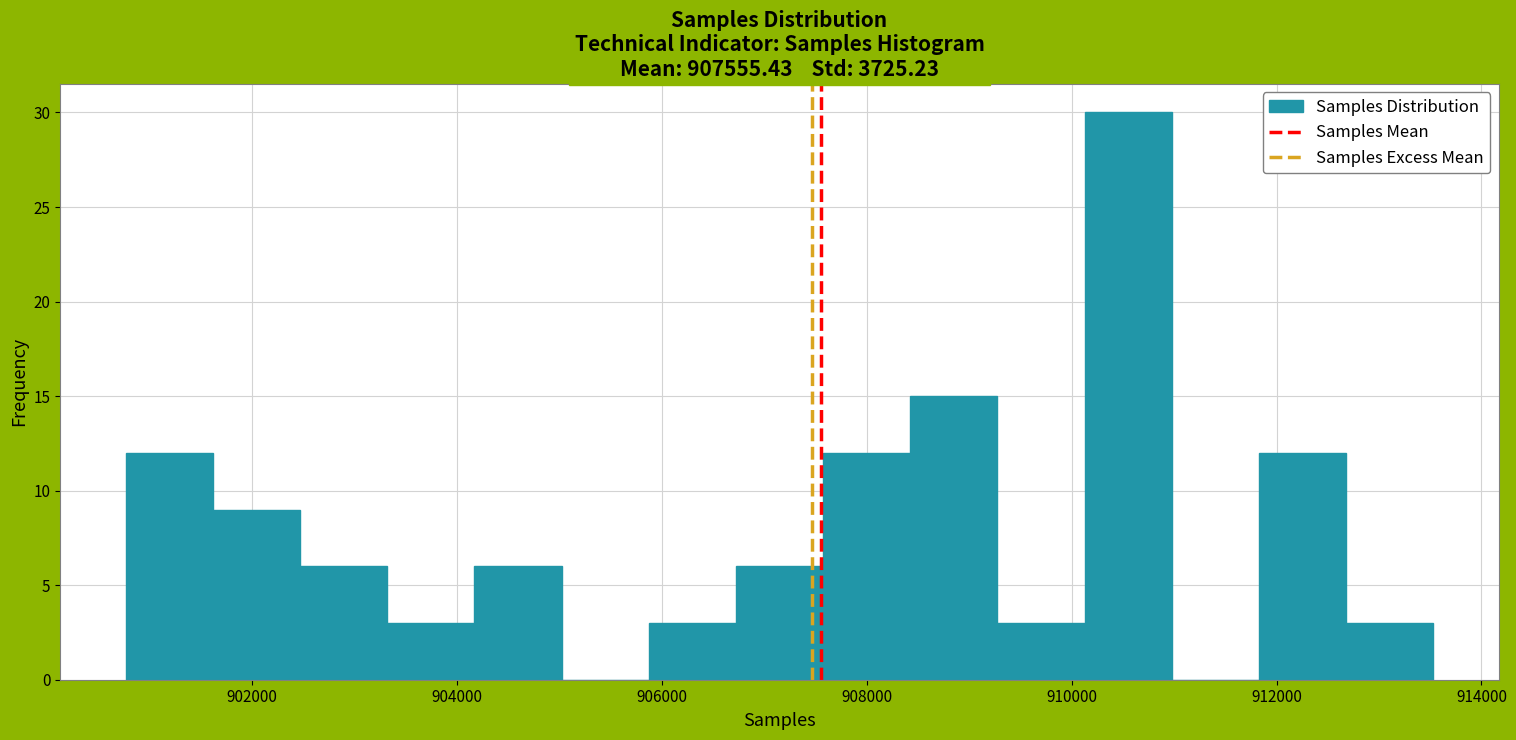

Which range on the x-axis has the tallest bar?

910200 to 911000